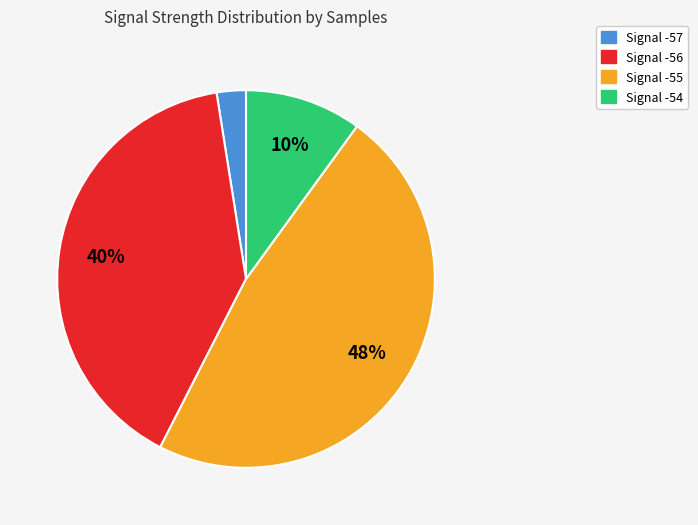

Does any single category account for the majority?

No